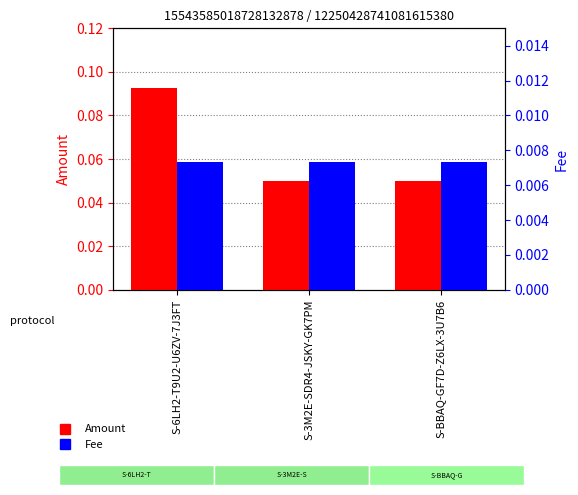

Is it true that Amount equals 0.1 at S-6LH2-T9U2-U6ZV-7J3FT?

True